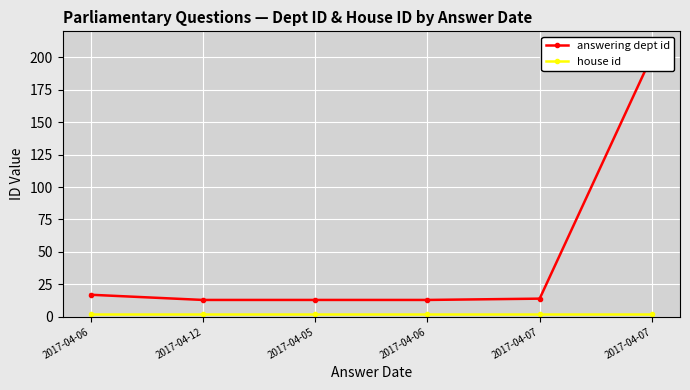

What is the sum of all house id values?

12